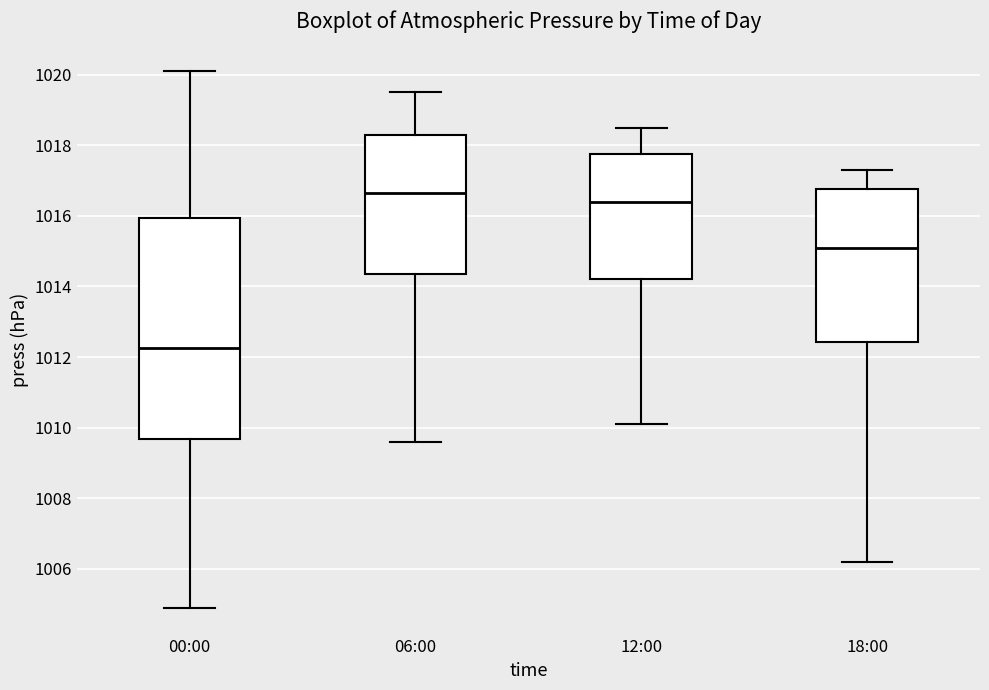

Comparing the boxes themselves (not the whiskers), which one is the tallest?

00:00